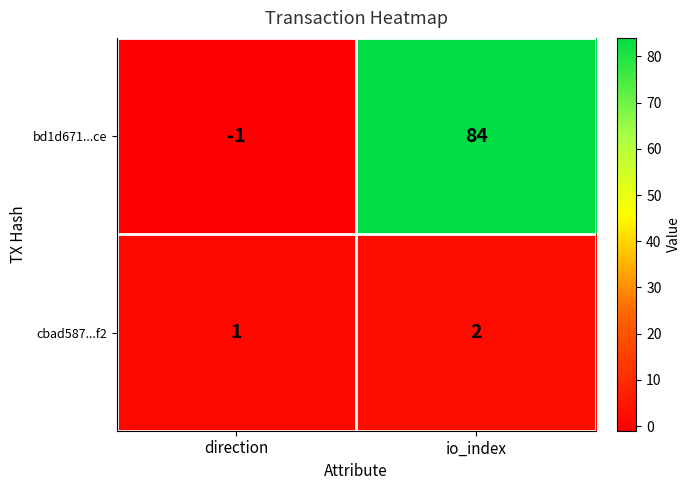

The bd1d671...ce series shows 84 at io_index. True or false?

True